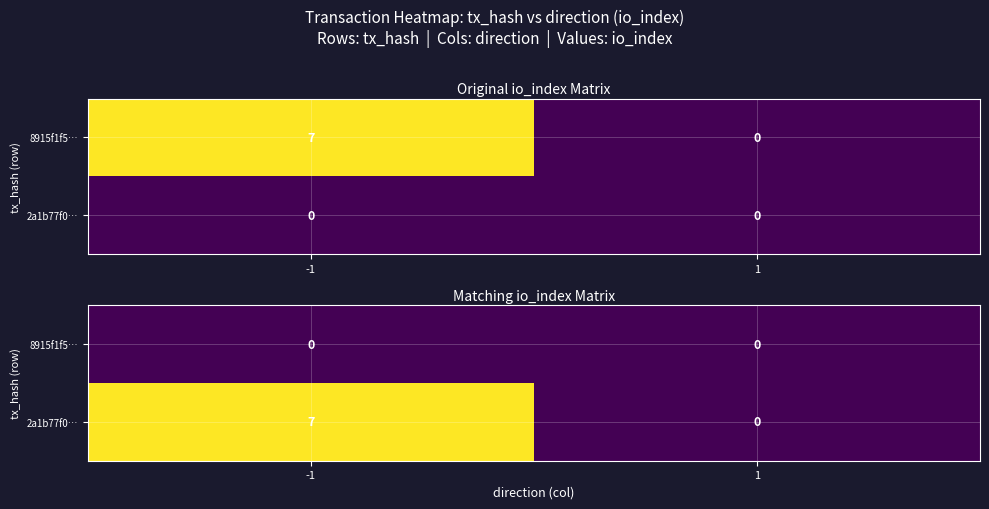

What is the difference between the maximum and minimum values in the 2a1b77f0… series?

7